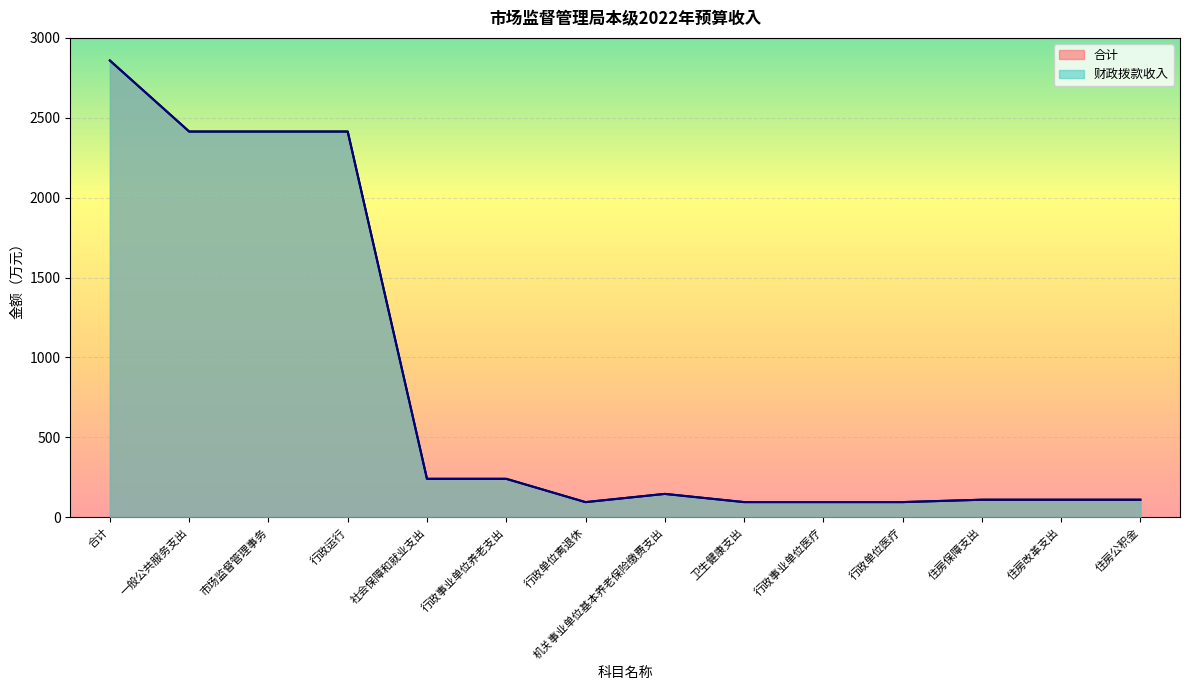

Reading left to right, list all the values displayed in this chart.

合计: 2858.2	2413.8	2413.8	2413.8	240.3	240.3	94.4	145.9	94.6	94.6	94.6	109.4	109.4	109.4
财政拨款收入: 2858.2	2413.8	2413.8	2413.8	240.3	240.3	94.4	145.9	94.6	94.6	94.6	109.4	109.4	109.4